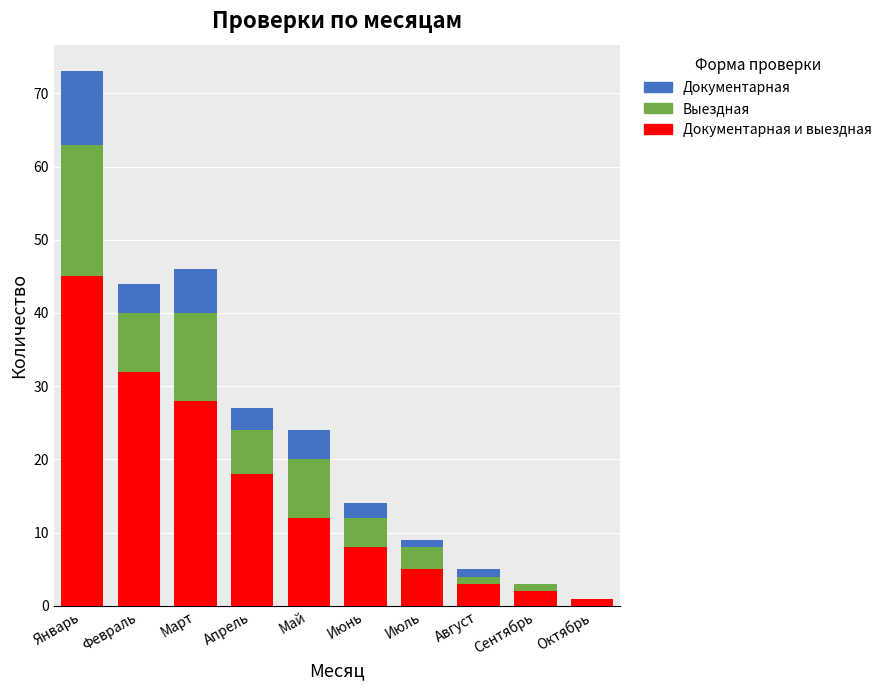

At which category is the sum across all series the highest?

Январь